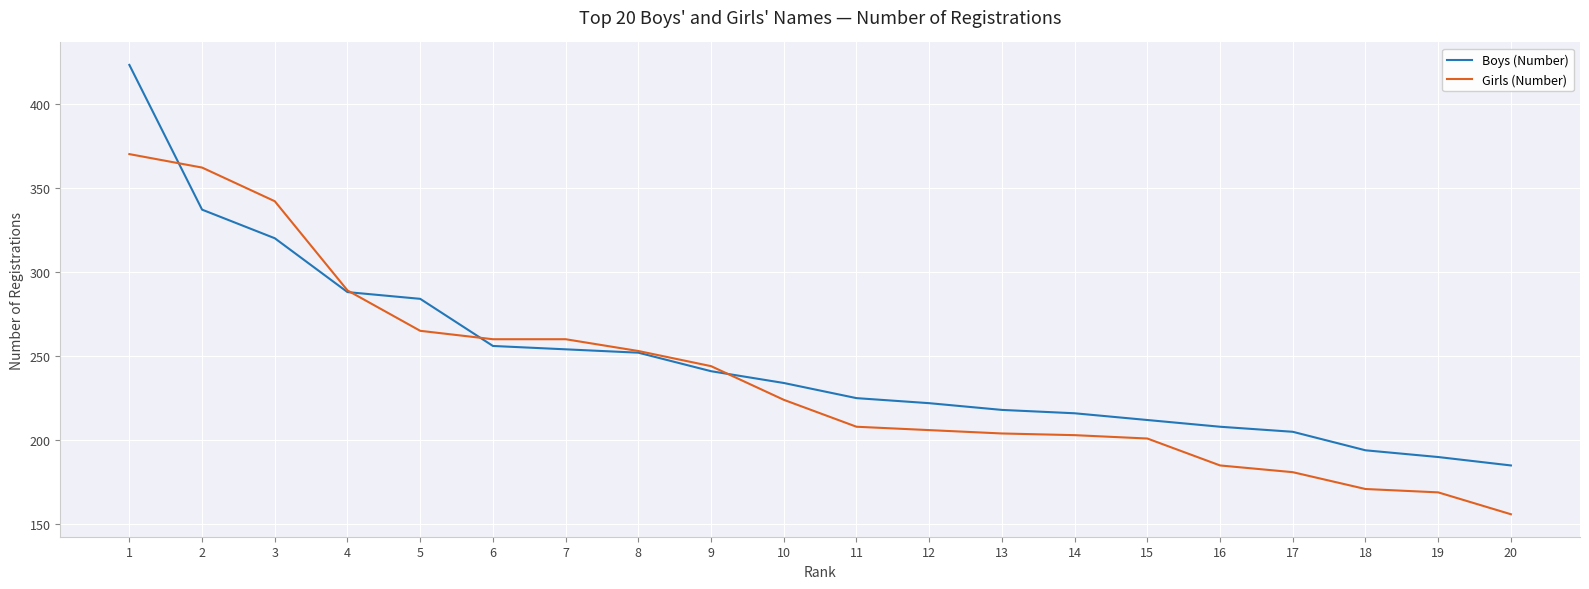

Rank the series by their maximum value, from lowest to highest.

Girls (Number), Boys (Number)